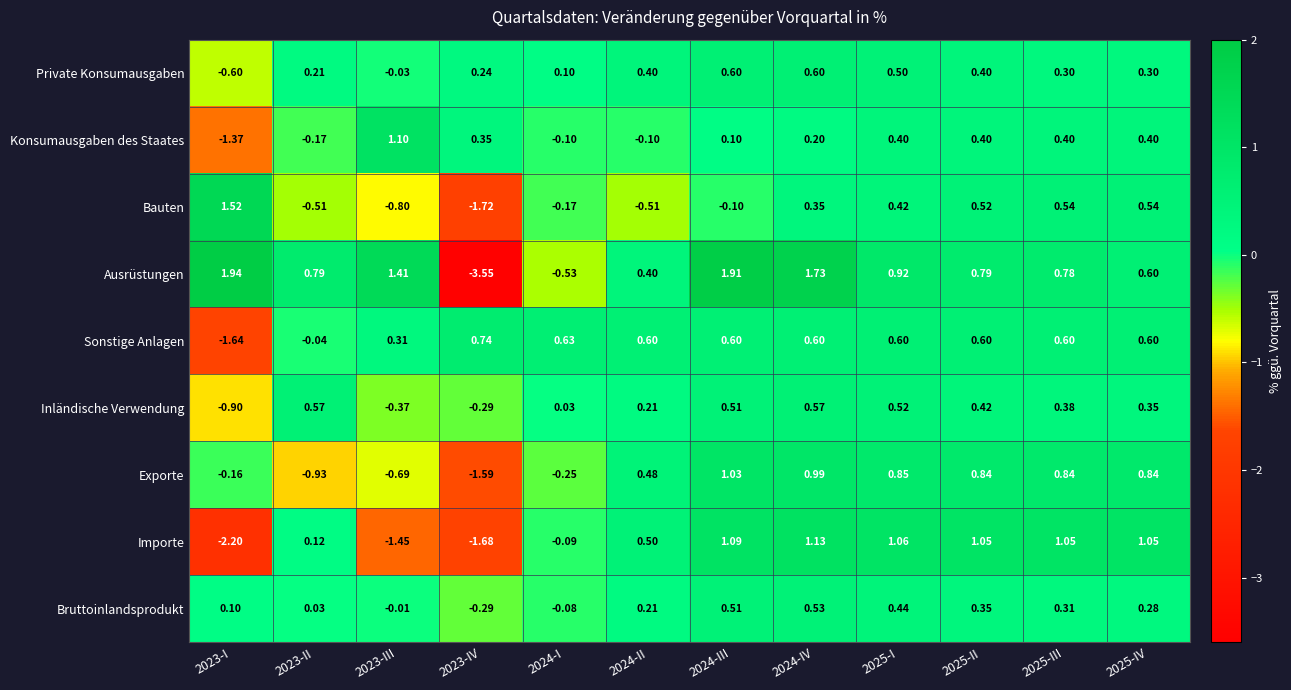

What is the total value across all series at 2025-I?

5.7